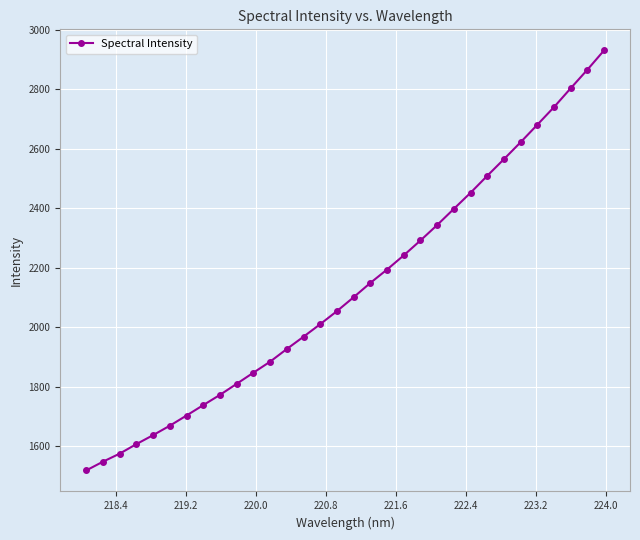

What is the greatest value displayed?

2930.9